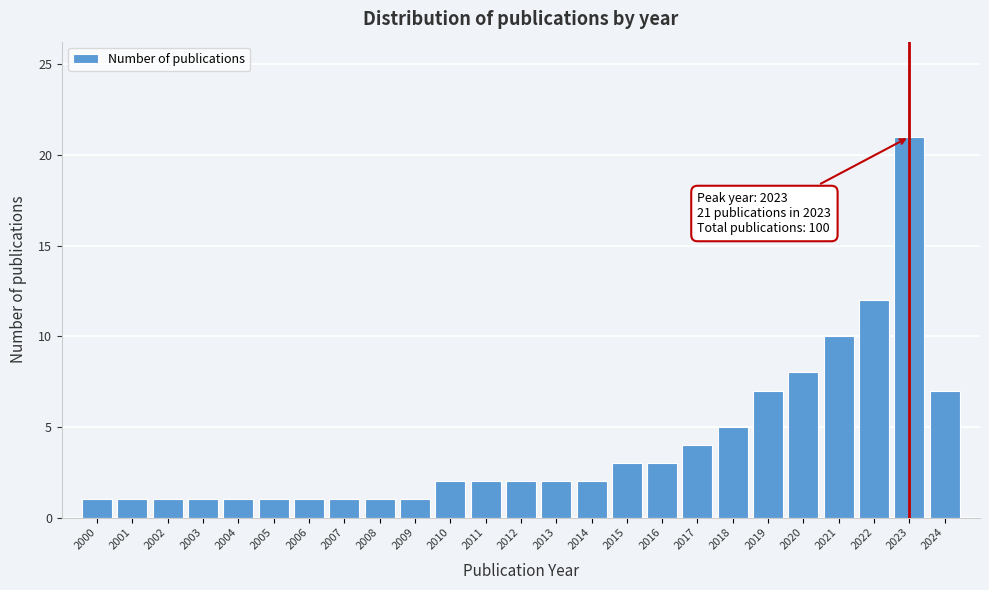

Reading left to right, transcribe all the data shown in this chart.

1	1	1	1	1	1	1	1	1	1	2	2	2	2	2	3	3	4	5	7	8	10	12	21	7